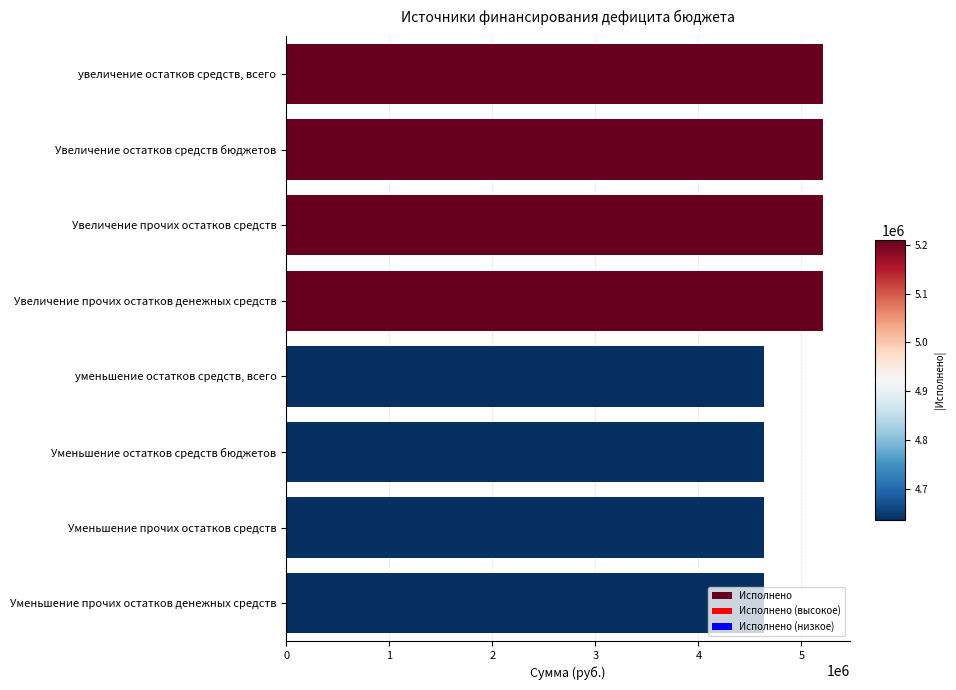

What is the smallest value displayed?

4635759.3